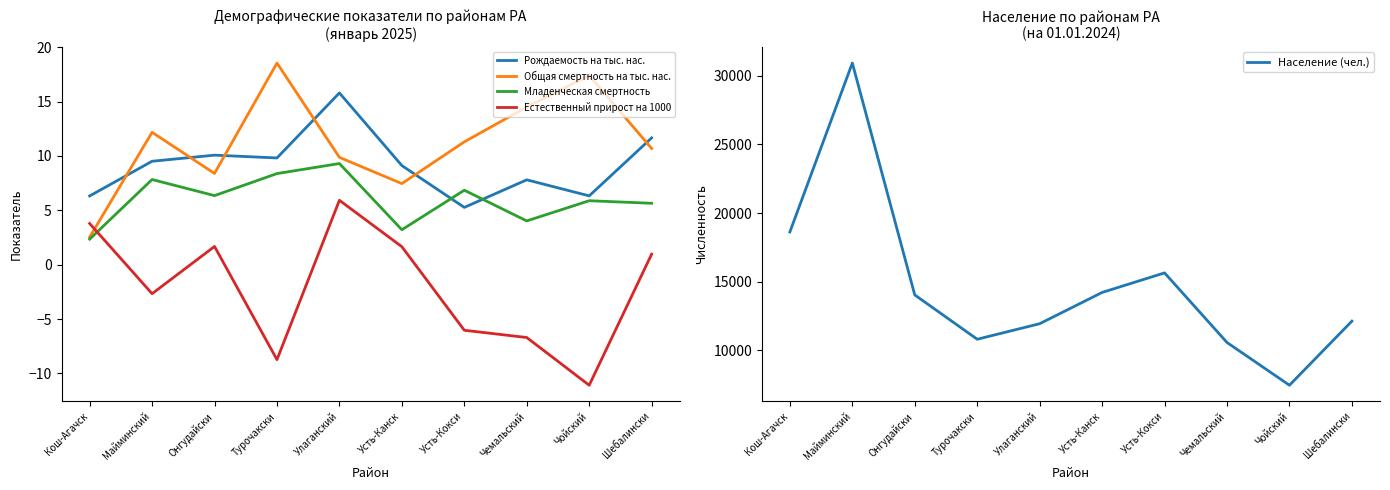

Which series changed the most between Турочакски and Усть-Кокси?

Население (чел.)